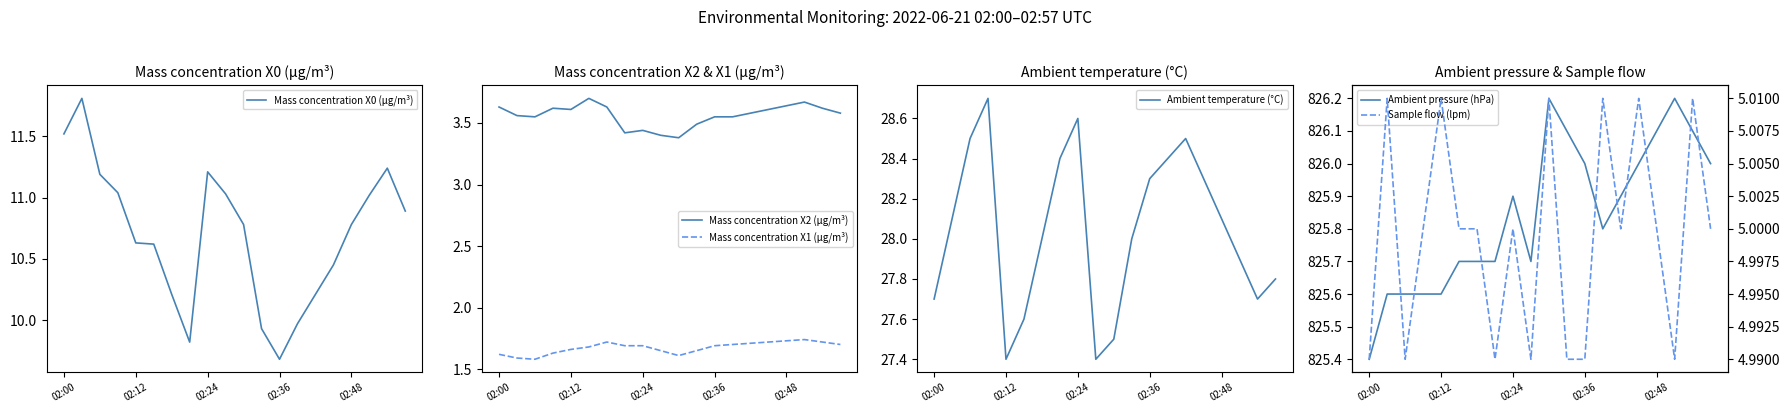

Does the chart display data point markers on the line(s)?

No